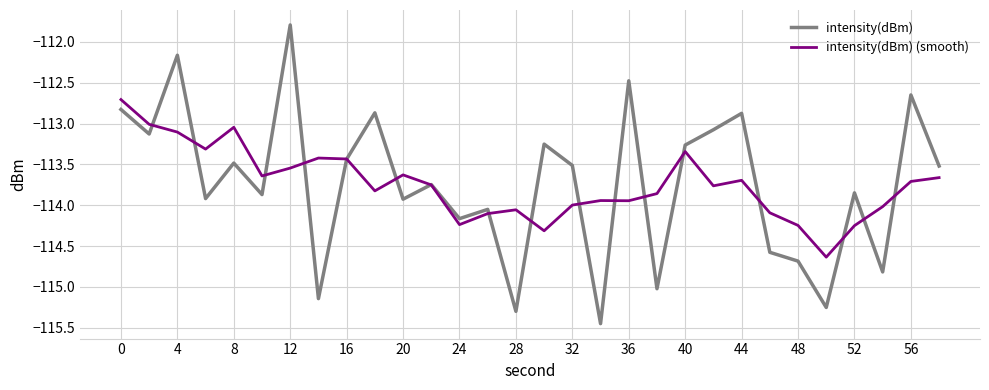

List the series in order of their peak value, lowest first.

intensity(dBm) (smooth), intensity(dBm)